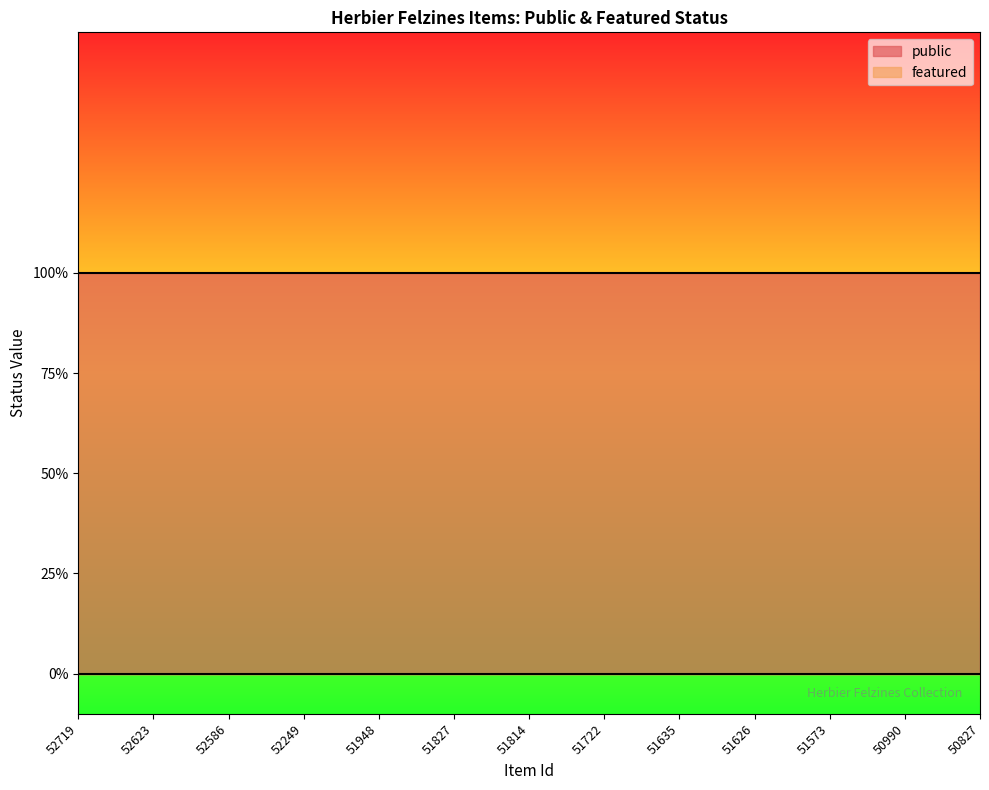

How many lines are shown in the chart?

2